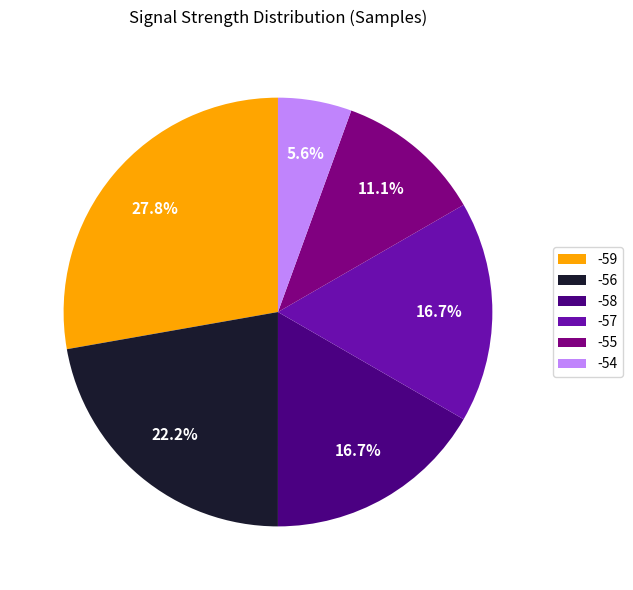

The -59 slice represents 16% of the pie. True or false?

False